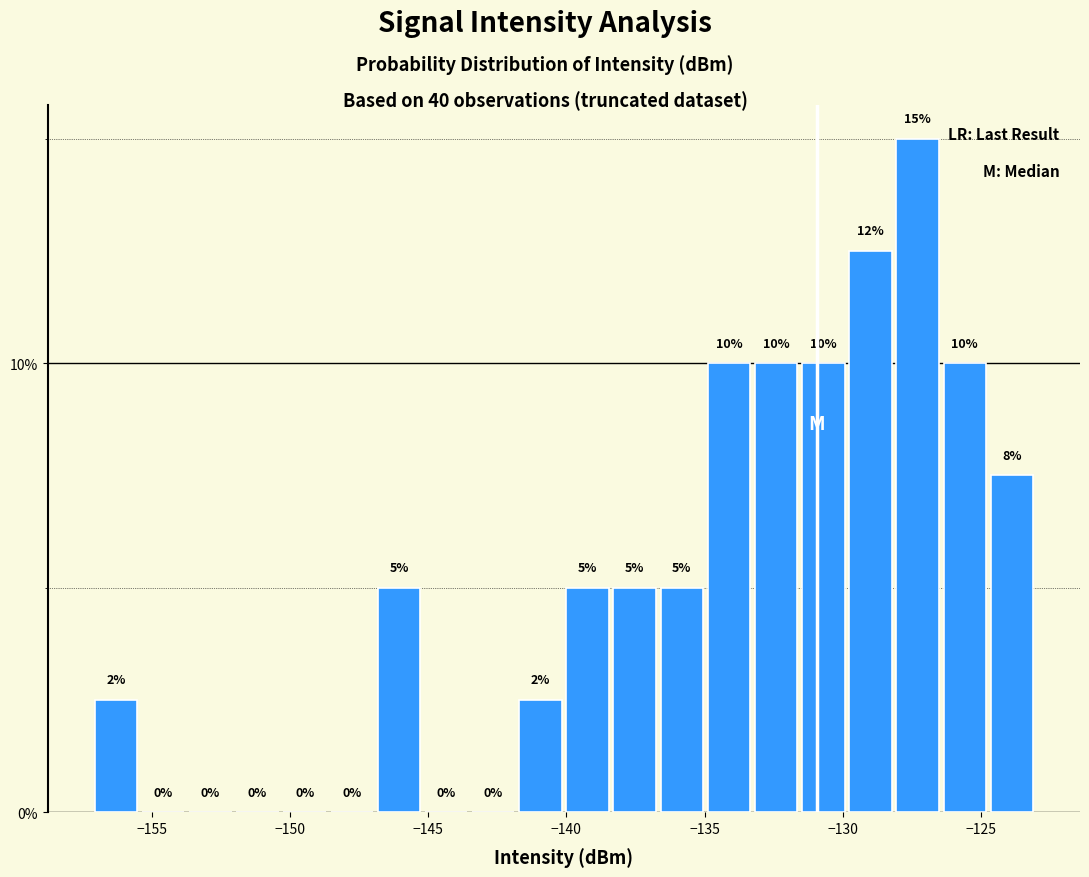

Read against the x-axis, roughly where is the centre of the tallest bar?

-127.5